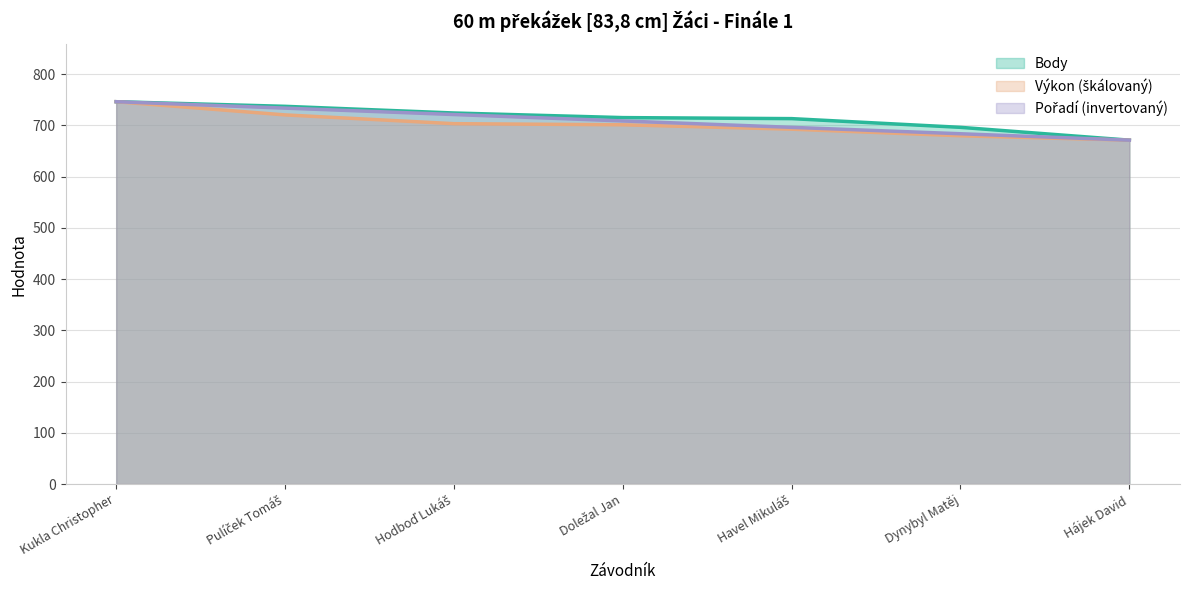

What is the lowest value of the Výkon series?

671.0